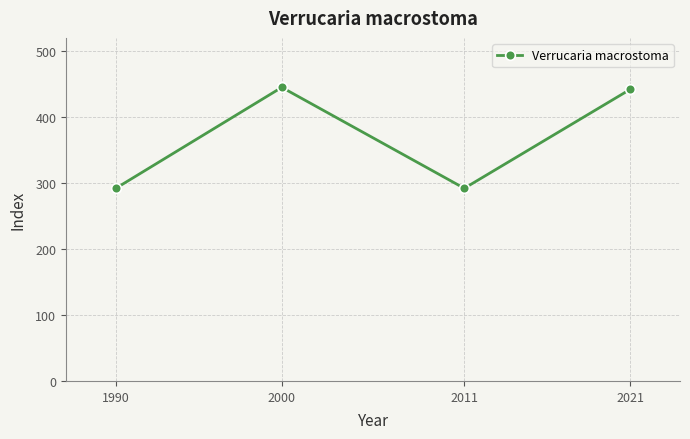

Reading left to right, list all the values displayed in this chart.

1990=292	2000=445	2011=292	2021=442